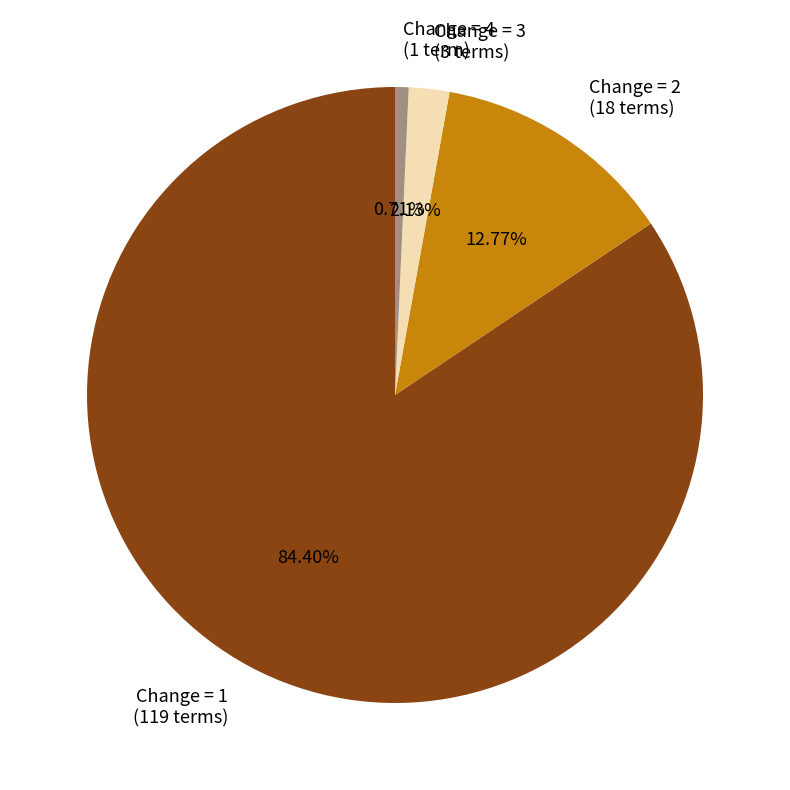

Does any single category account for the majority?

Yes